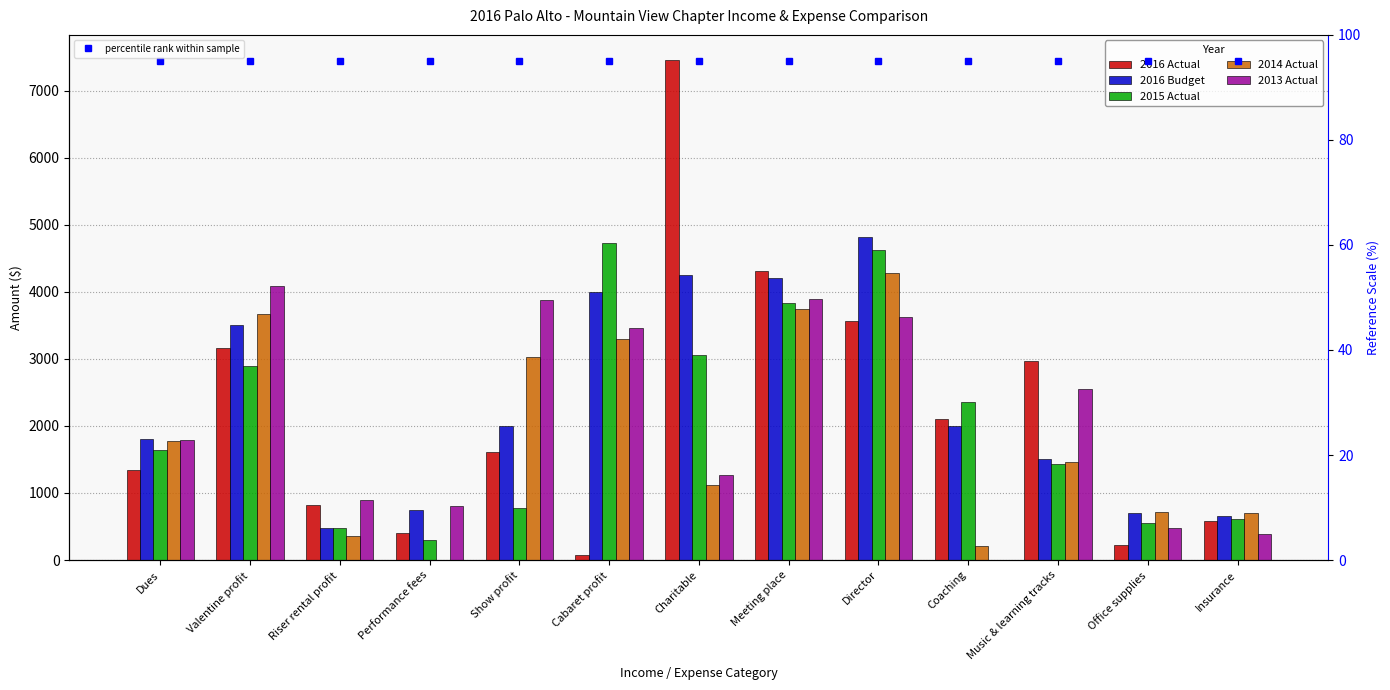

Reading right to left, transcribe all the data shown in this chart.

2016 Actual: 587	223	2969	2110	3571	4314	7458	76	1606	400	828	3158	1348
2016 Budget: 650	700	1500	2000	4820	4200	4250	4000	2000	750	475	3500	1800
2015 Actual: 610	560	1425	2363	4620	3837	3053	4732	776	300	474	2895	1645
2014 Actual: 705	717	1457	213	4275	3747	1122	3298	3028	0	364	3668	1775
2013 Actual: 384	485	2555	0	3617	3900	1270	3454	3871	800	894	4089	1797
percentile rank within sample: 95	95	95	95	95	95	95	95	95	95	95	95	95